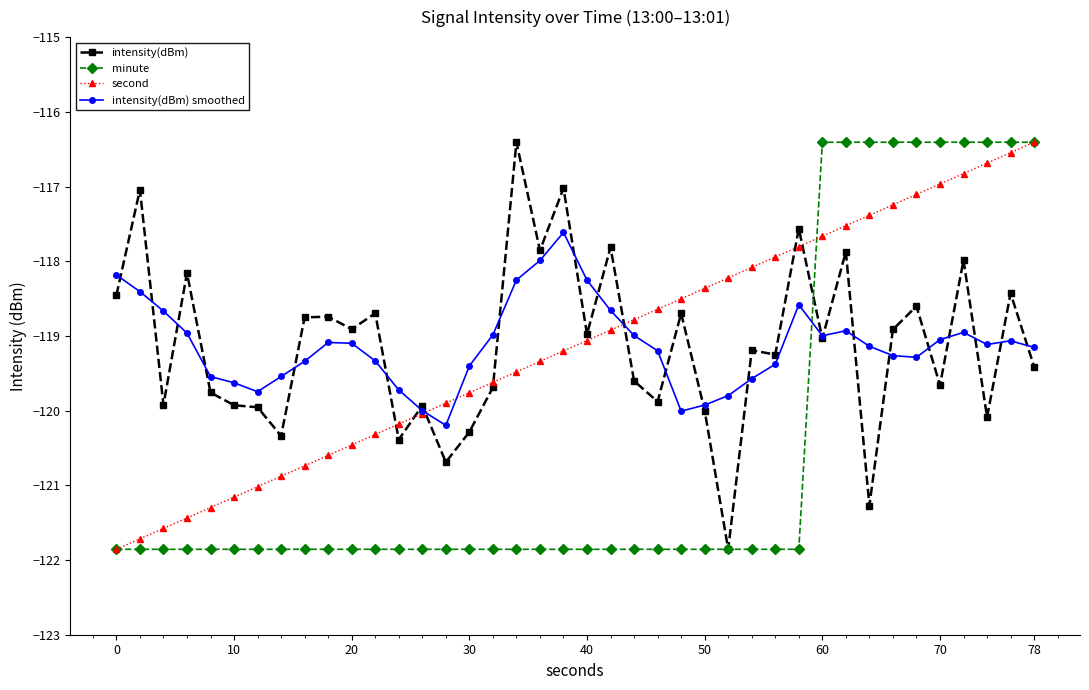

After their last crossing, which series has the higher values: intensity(dBm) smoothed or second?

second